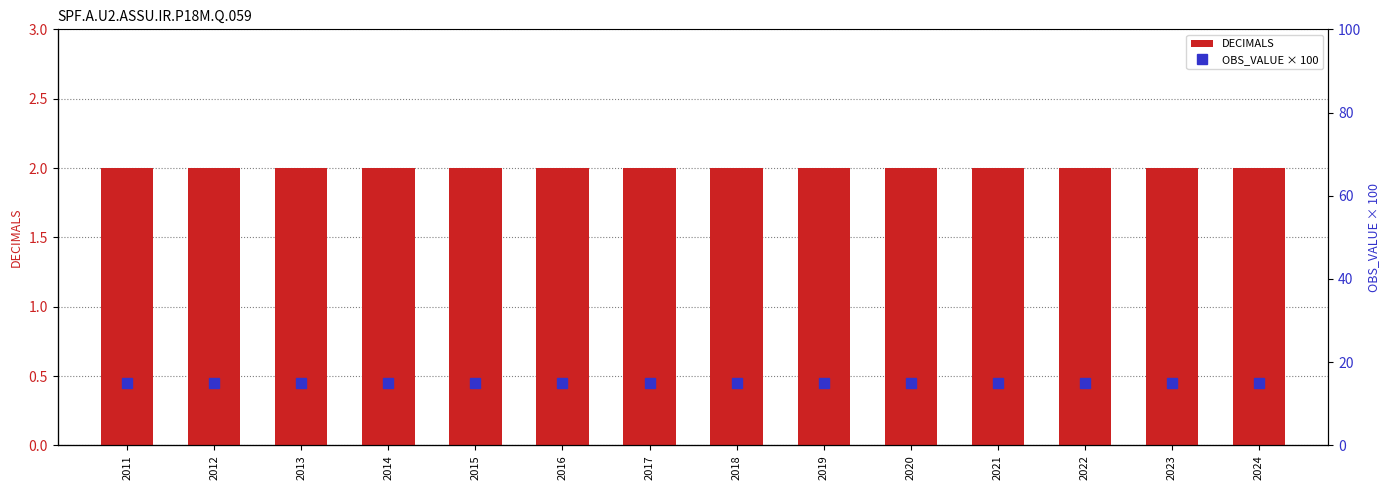

Reading right to left, extract all data points from this chart.

DECIMALS: 2	2	2	2	2	2	2	2	2	2	2	2	2	2
OBS_VALUE (scaled): 15	15	15	15	15	15	15	15	15	15	15	15	15	15
UNIT_MULT: 0	0	0	0	0	0	0	0	0	0	0	0	0	0